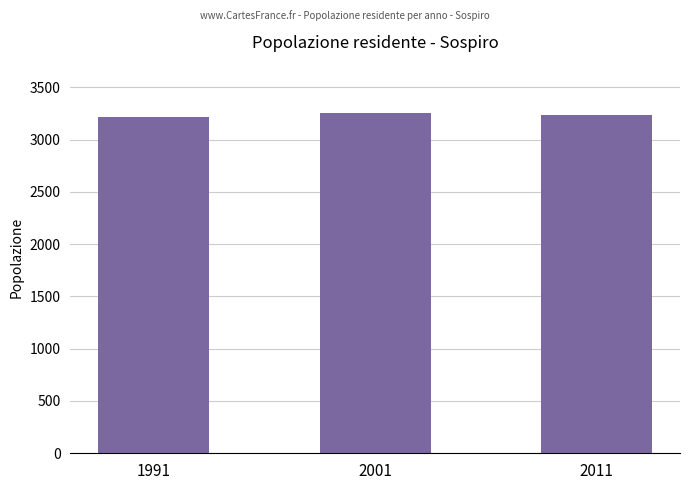

What is the maximum value shown in the chart?

3255